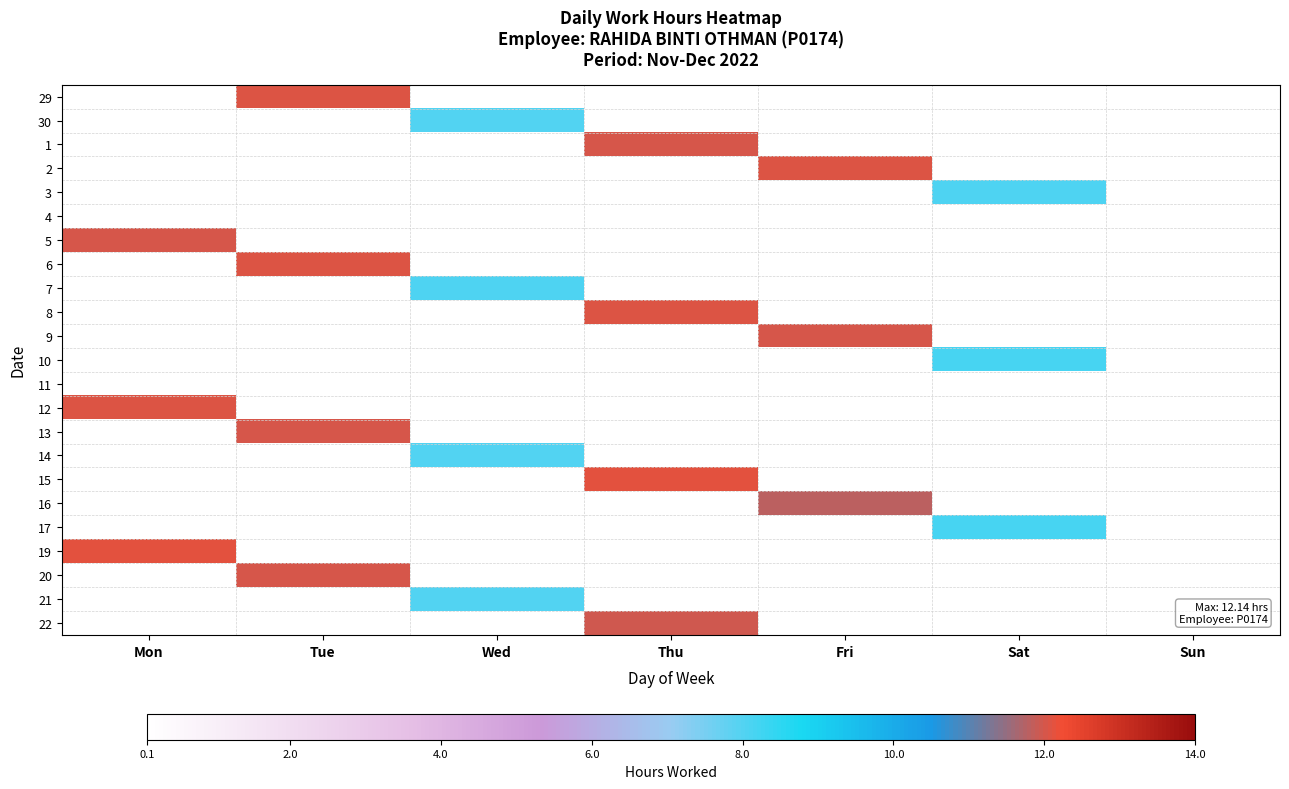

Reading right to left, extract all data points from this chart.

29: Sun=0.0	Sat=0.0	Fri=0.0	Thu=0.0	Wed=0.0	Tue=12.1	Mon=0.0
30: Sun=0.0	Sat=0.0	Fri=0.0	Thu=0.0	Wed=8.0	Tue=0.0	Mon=0.0
1: Sun=0.0	Sat=0.0	Fri=0.0	Thu=12.0	Wed=0.0	Tue=0.0	Mon=0.0
2: Sun=0.0	Sat=0.0	Fri=12.1	Thu=0.0	Wed=0.0	Tue=0.0	Mon=0.0
3: Sun=0.0	Sat=8.1	Fri=0.0	Thu=0.0	Wed=0.0	Tue=0.0	Mon=0.0
4: Sun=0.0	Sat=0.0	Fri=0.0	Thu=0.0	Wed=0.0	Tue=0.0	Mon=0.0
5: Sun=0.0	Sat=0.0	Fri=0.0	Thu=0.0	Wed=0.0	Tue=0.0	Mon=12.0
6: Sun=0.0	Sat=0.0	Fri=0.0	Thu=0.0	Wed=0.0	Tue=12.1	Mon=0.0
7: Sun=0.0	Sat=0.0	Fri=0.0	Thu=0.0	Wed=8.1	Tue=0.0	Mon=0.0
8: Sun=0.0	Sat=0.0	Fri=0.0	Thu=12.1	Wed=0.0	Tue=0.0	Mon=0.0
9: Sun=0.0	Sat=0.0	Fri=12.0	Thu=0.0	Wed=0.0	Tue=0.0	Mon=0.0
10: Sun=0.0	Sat=8.2	Fri=0.0	Thu=0.0	Wed=0.0	Tue=0.0	Mon=0.0
11: Sun=0.0	Sat=0.0	Fri=0.0	Thu=0.0	Wed=0.0	Tue=0.0	Mon=0.0
12: Sun=0.0	Sat=0.0	Fri=0.0	Thu=0.0	Wed=0.0	Tue=0.0	Mon=12.1
13: Sun=0.0	Sat=0.0	Fri=0.0	Thu=0.0	Wed=0.0	Tue=12.0	Mon=0.0
14: Sun=0.0	Sat=0.0	Fri=0.0	Thu=0.0	Wed=8.0	Tue=0.0	Mon=0.0
15: Sun=0.0	Sat=0.0	Fri=0.0	Thu=12.1	Wed=0.0	Tue=0.0	Mon=0.0
16: Sun=0.0	Sat=0.0	Fri=11.8	Thu=0.0	Wed=0.0	Tue=0.0	Mon=0.0
17: Sun=0.0	Sat=8.1	Fri=0.0	Thu=0.0	Wed=0.0	Tue=0.0	Mon=0.0
19: Sun=0.0	Sat=0.0	Fri=0.0	Thu=0.0	Wed=0.0	Tue=0.0	Mon=12.1
20: Sun=0.0	Sat=0.0	Fri=0.0	Thu=0.0	Wed=0.0	Tue=12.0	Mon=0.0
21: Sun=0.0	Sat=0.0	Fri=0.0	Thu=0.0	Wed=8.0	Tue=0.0	Mon=0.0
22: Sun=0.0	Sat=0.0	Fri=0.0	Thu=11.9	Wed=0.0	Tue=0.0	Mon=0.0